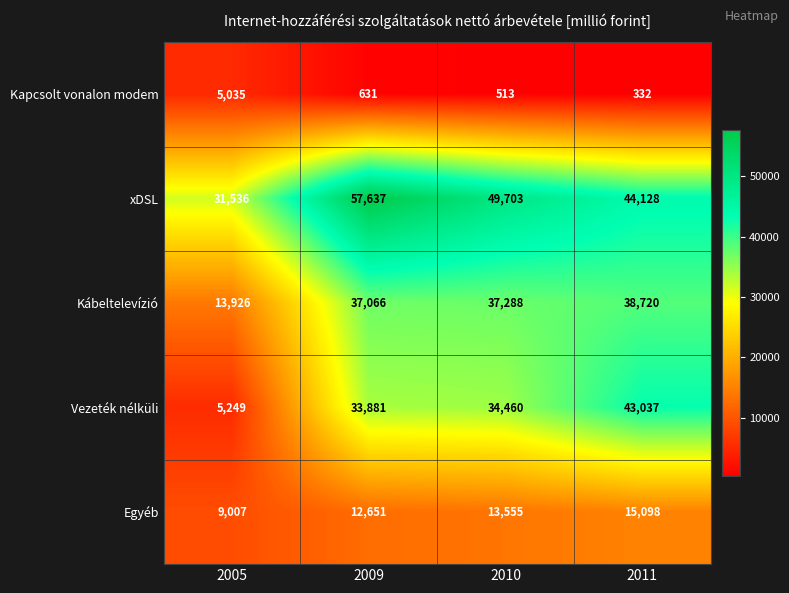

Rank the series by their maximum value, from lowest to highest.

Kapcsolt vonalon modem, Egyéb, Kábeltelevízió, Vezeték nélküli, xDSL